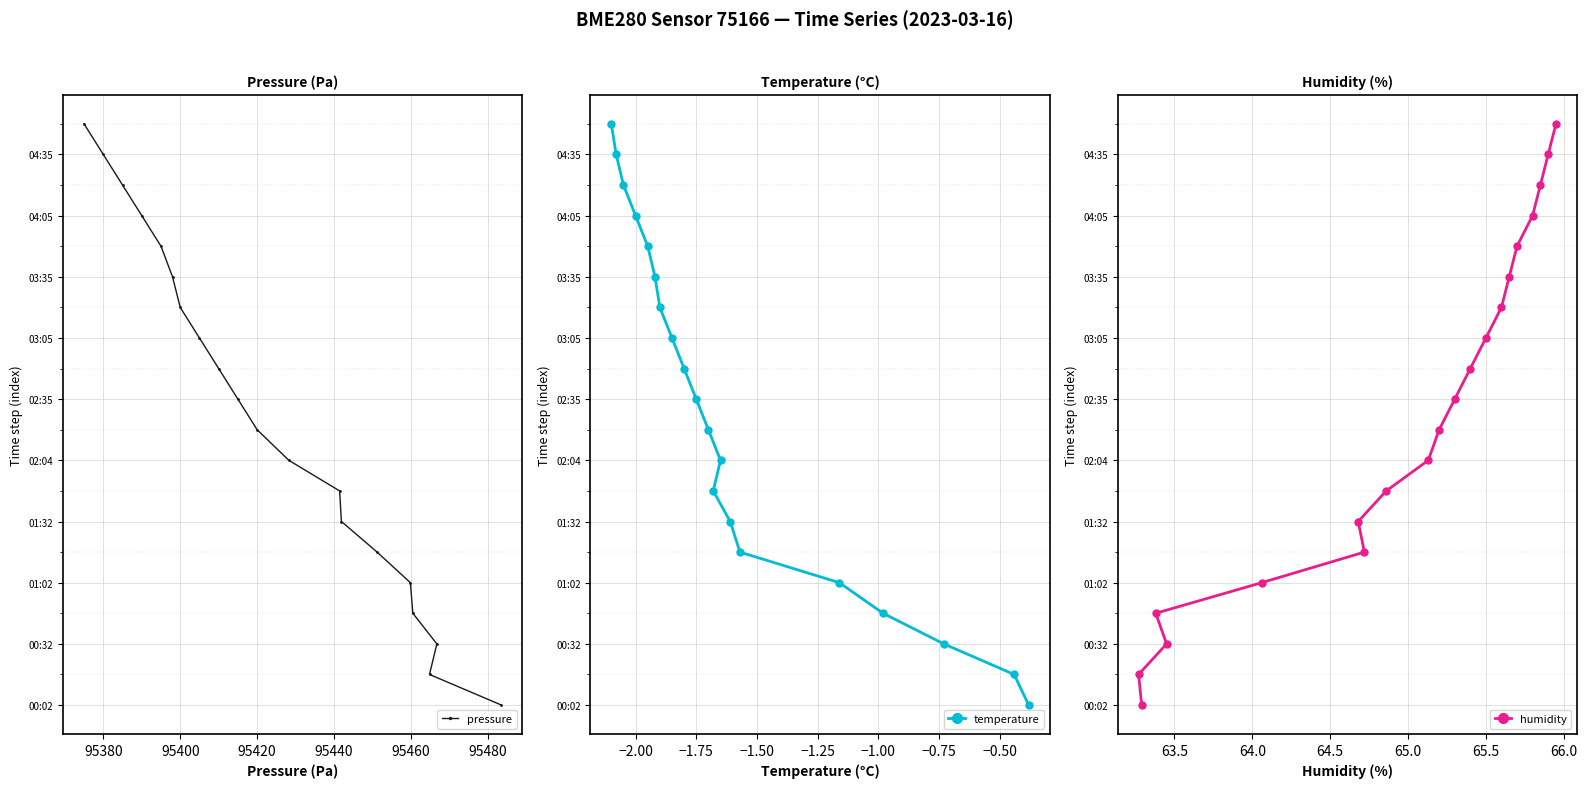

True or false: humidity and temperature cross at least once.

False